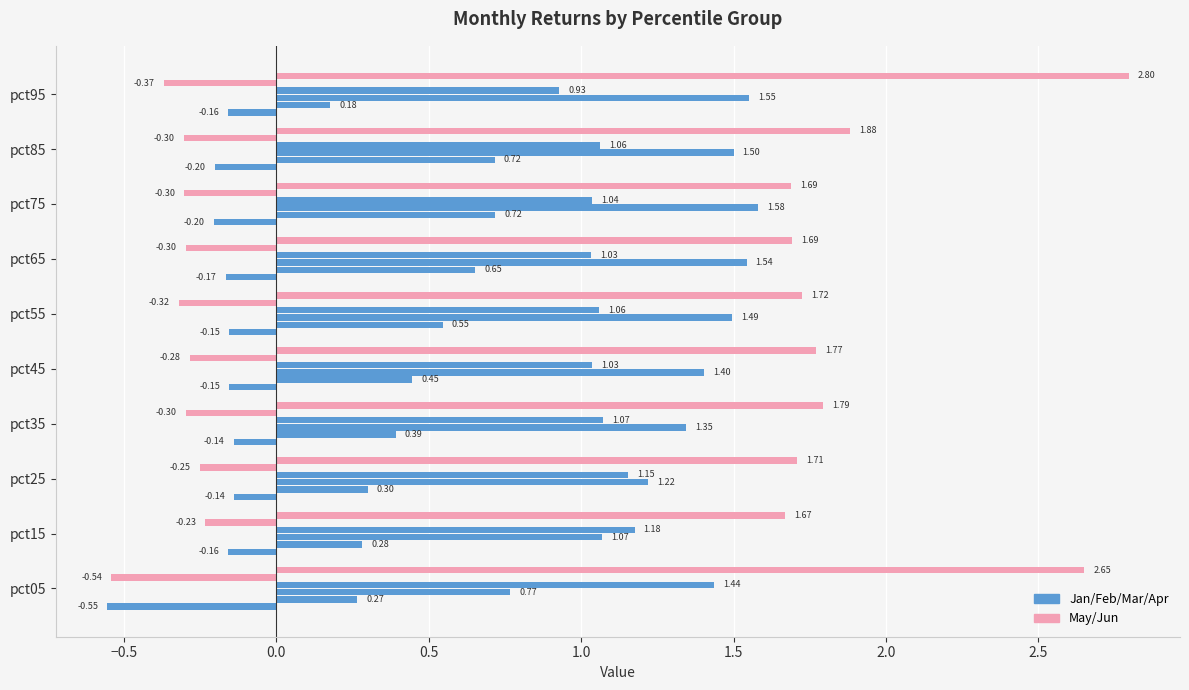

Count the number of categories in the chart.

10